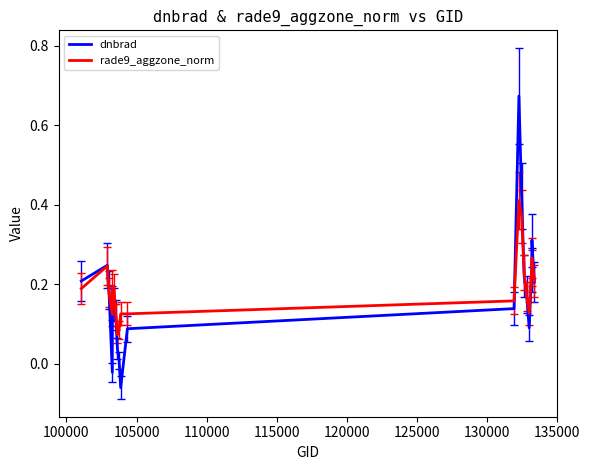

Rank the series by their average value, from highest to lowest.

rade9_aggzone_norm, dnbrad